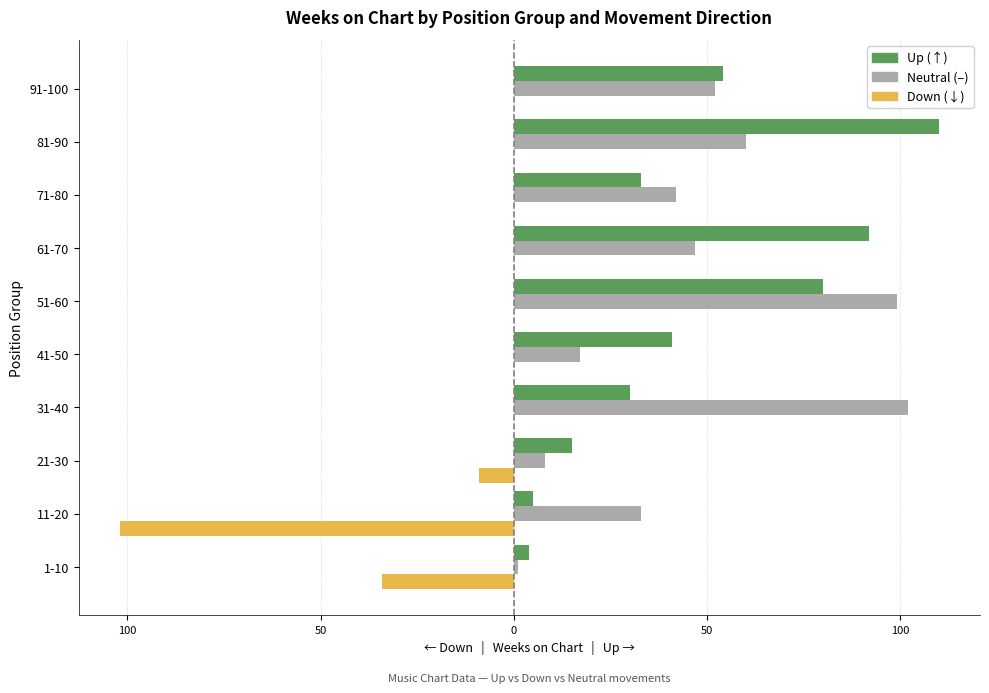

What are all the series names shown in the legend?

Up (↑), Neutral (–), Down (↓)